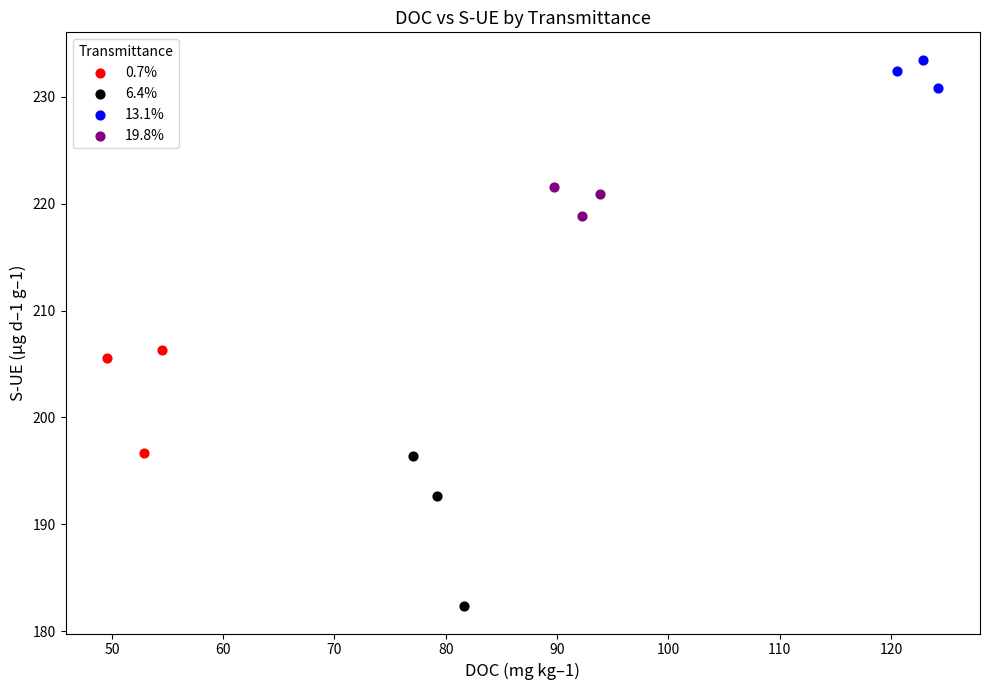

Which series contains the highest Y value?

13.1%